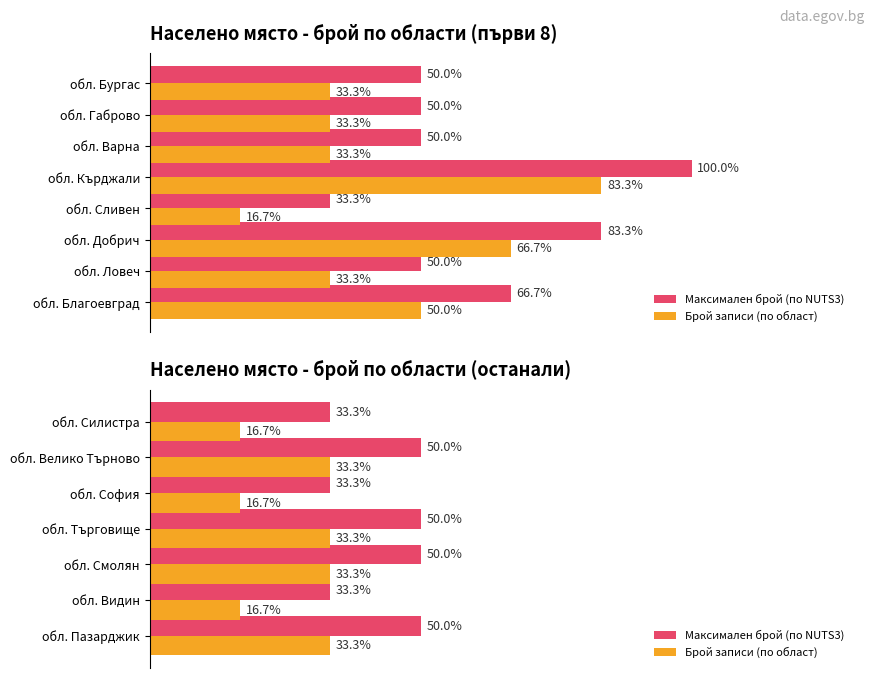

Is the value of Максимален брой (по NUTS3) at обл. Велико Търново greater than the value of Брой записи (по област) at обл. София?

Yes